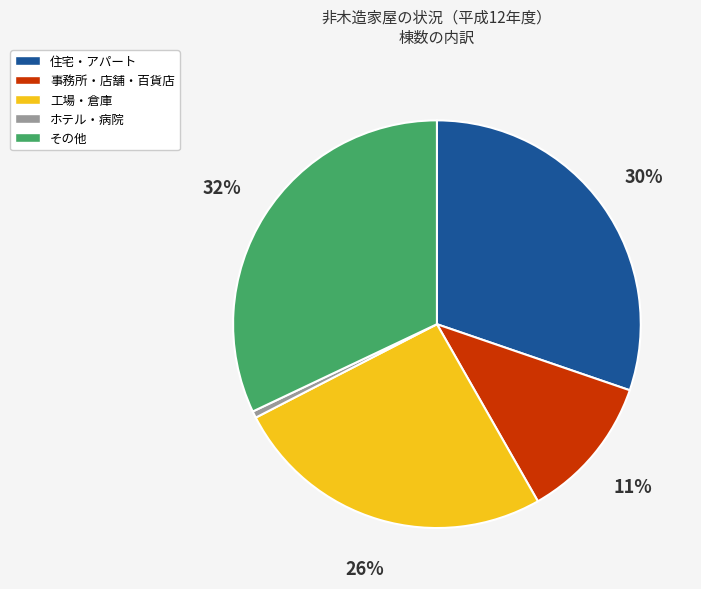

Is there any slice that represents more than half of the pie?

No